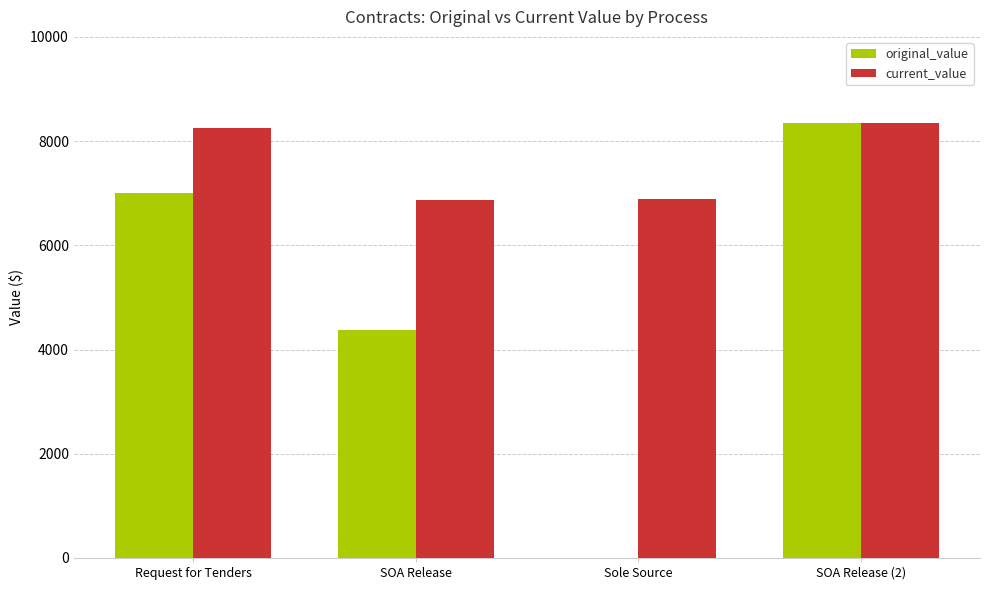

What is the sum of the current_value values at Sole Source and SOA Release (2)?

15230.5